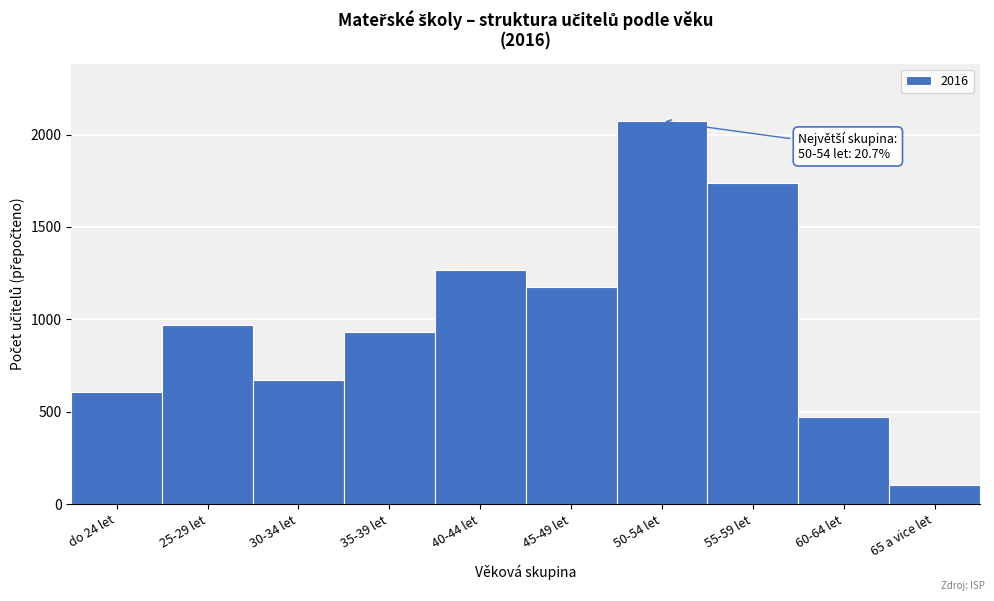

Reading left to right, transcribe all the data shown in this chart.

606	969	670	930	1269	1173	2073	1738	470	102